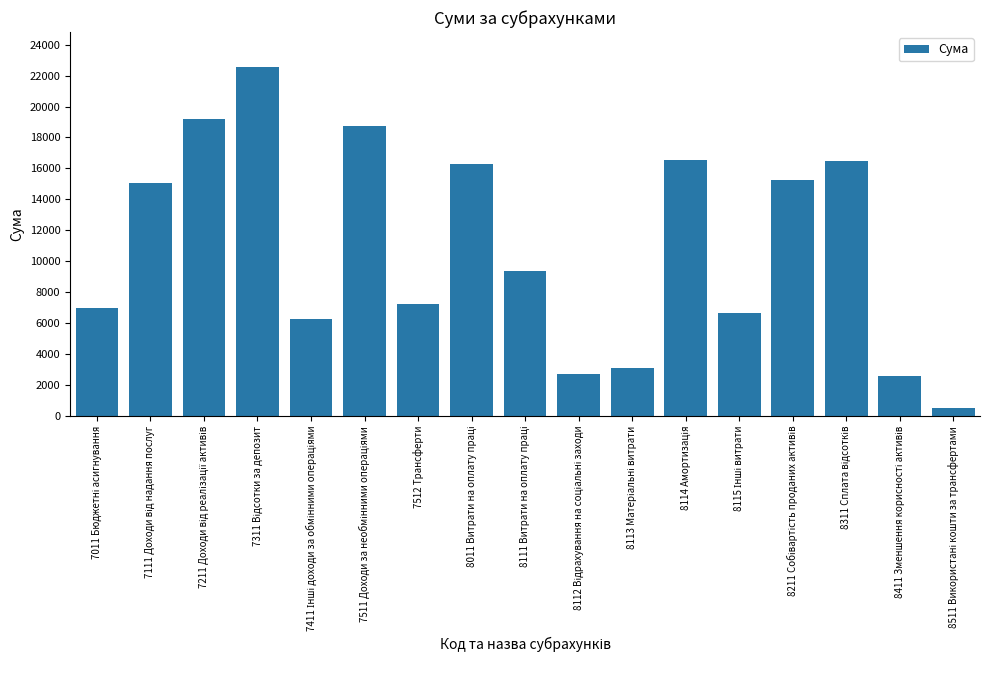

What is the smallest value displayed?

530